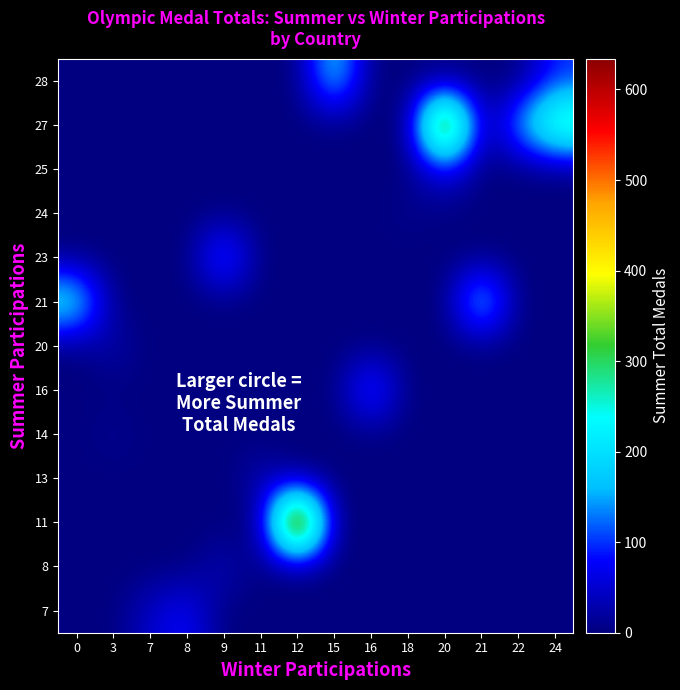

What is the total value across all series at 15?

205